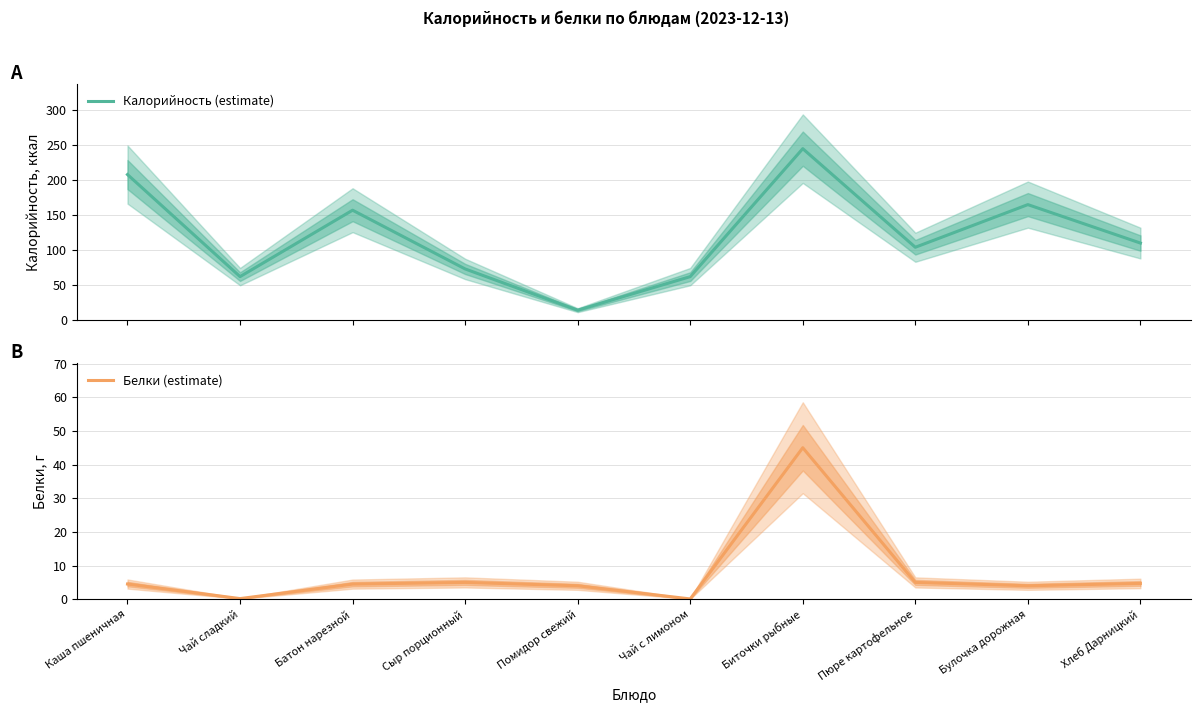

True or false: Белки (estimate) has more than 2 points higher than both neighbors.

False